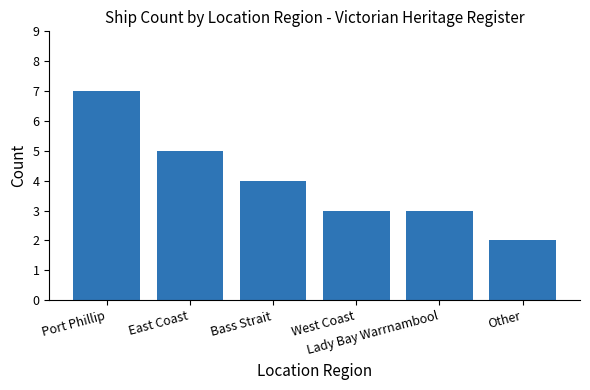

What is the label of the 4th bar from the right?

Bass Strait